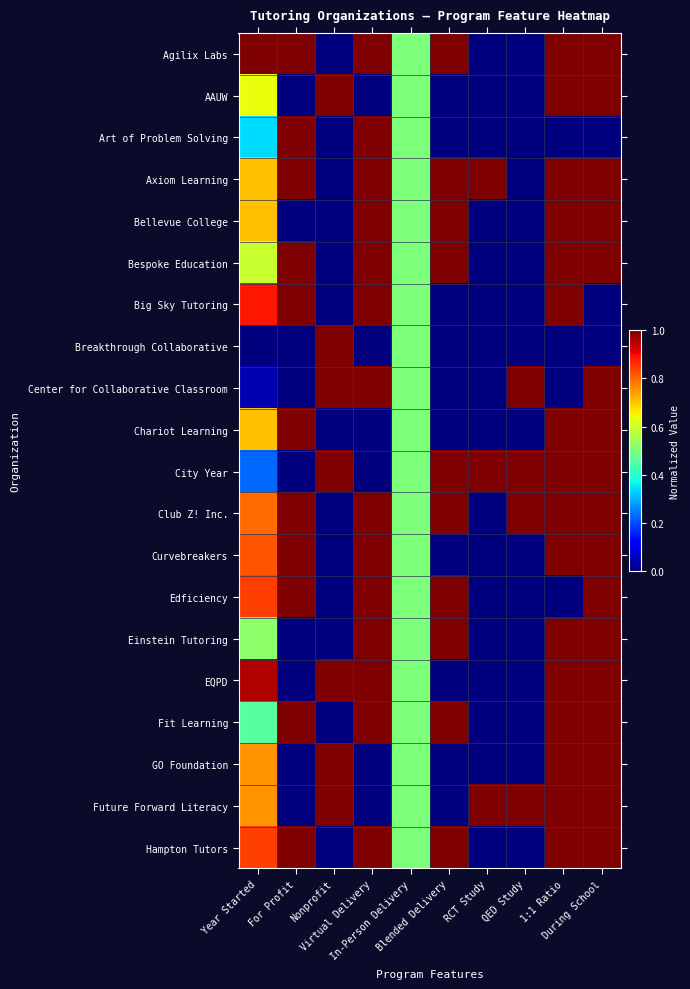

Rank the series at During School from lowest to highest value.

Art of Problem Solving, Big Sky Tutoring, Breakthrough Collaborative, Agilix Labs, AAUW, Axiom Learning, Bellevue College, Bespoke Education, Center for Collaborative Classroom, Chariot Learning, City Year, Club Z! Inc., Curvebreakers, Edficiency, Einstein Tutoring, EQPD, Fit Learning, GO Foundation, Future Forward Literacy, Hampton Tutors